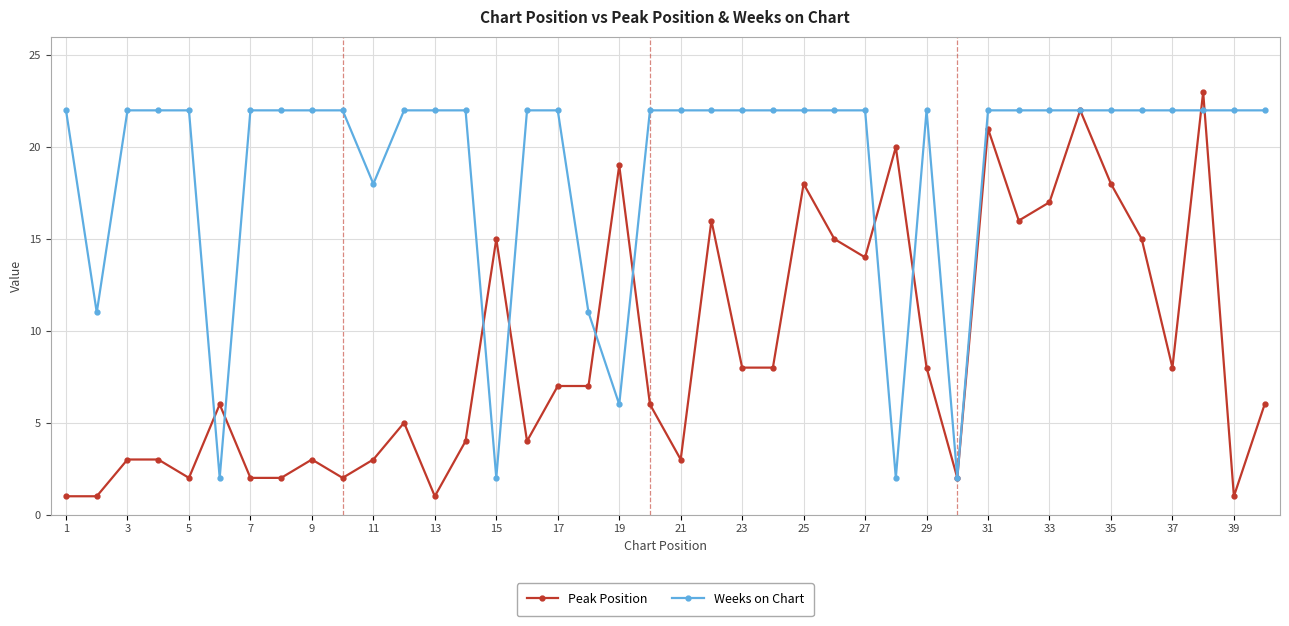

True or false: Peak Position has more than 2 interior local peaks.

True